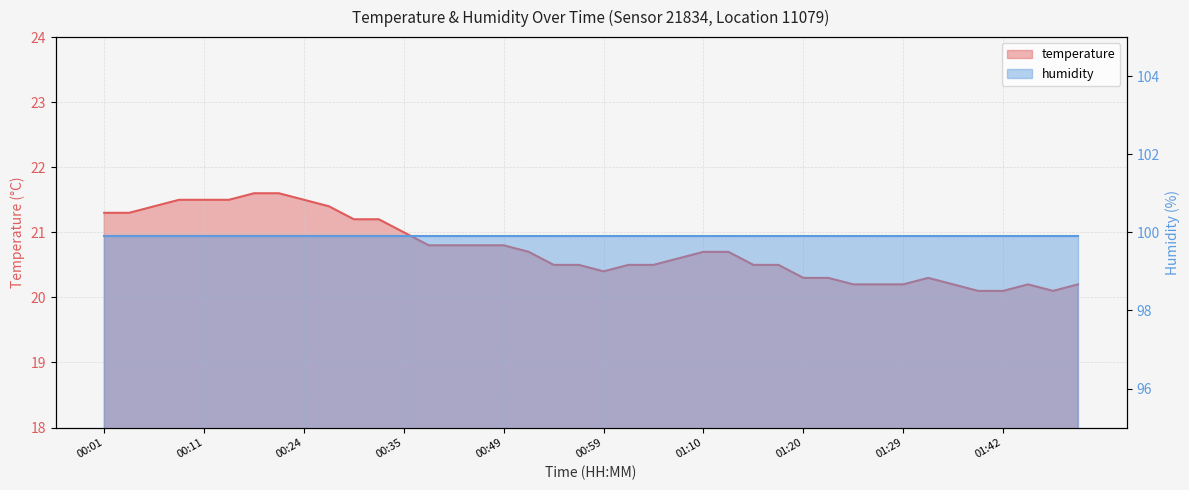

Does the chart have visible grid lines?

Yes